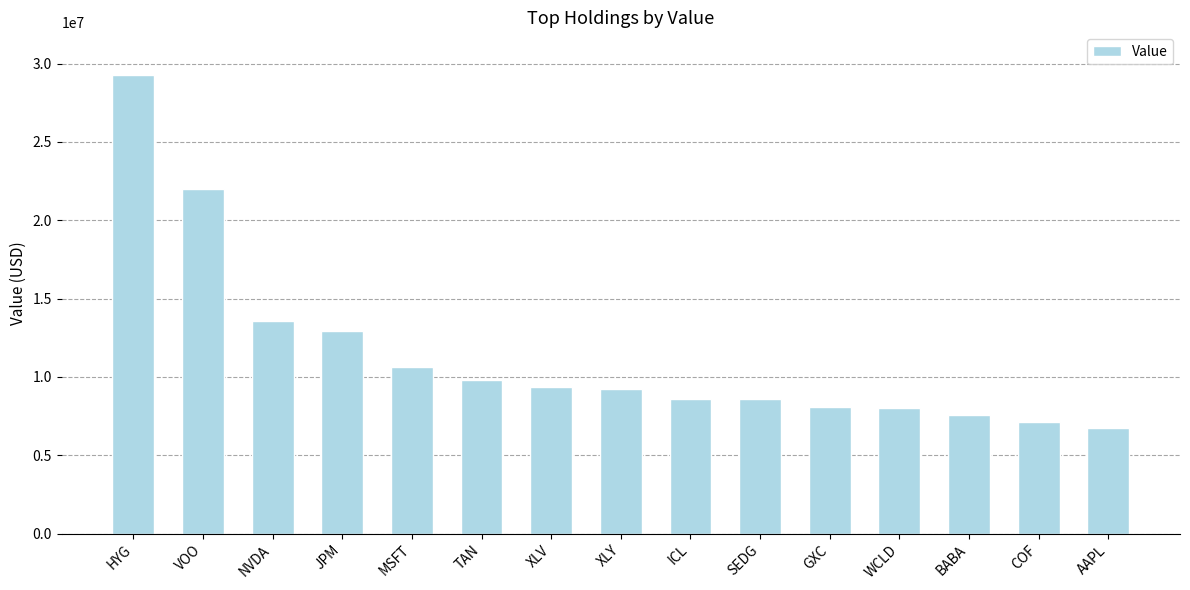

What is the sum of all values?

171492000